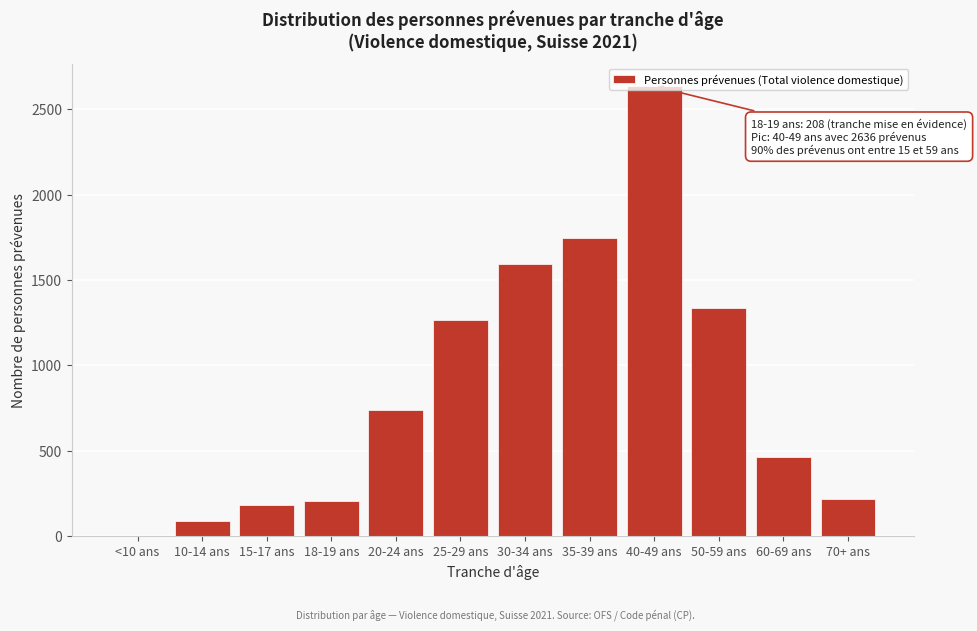

What is the change in value from <10 ans to 18-19 ans?

+208